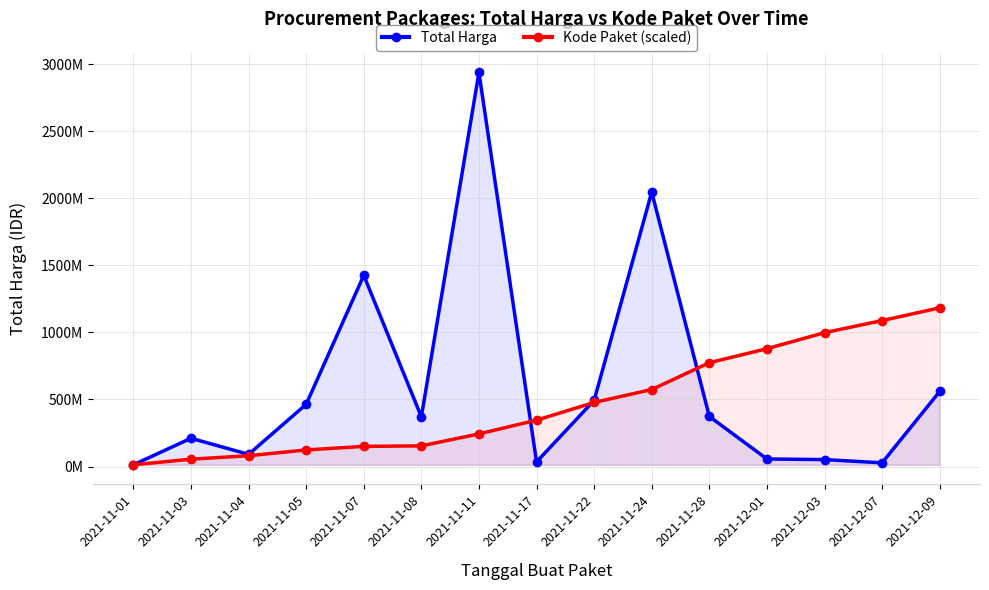

The Kode Paket (scaled) series shows 90252412.8 at 2021-11-03. True or false?

False